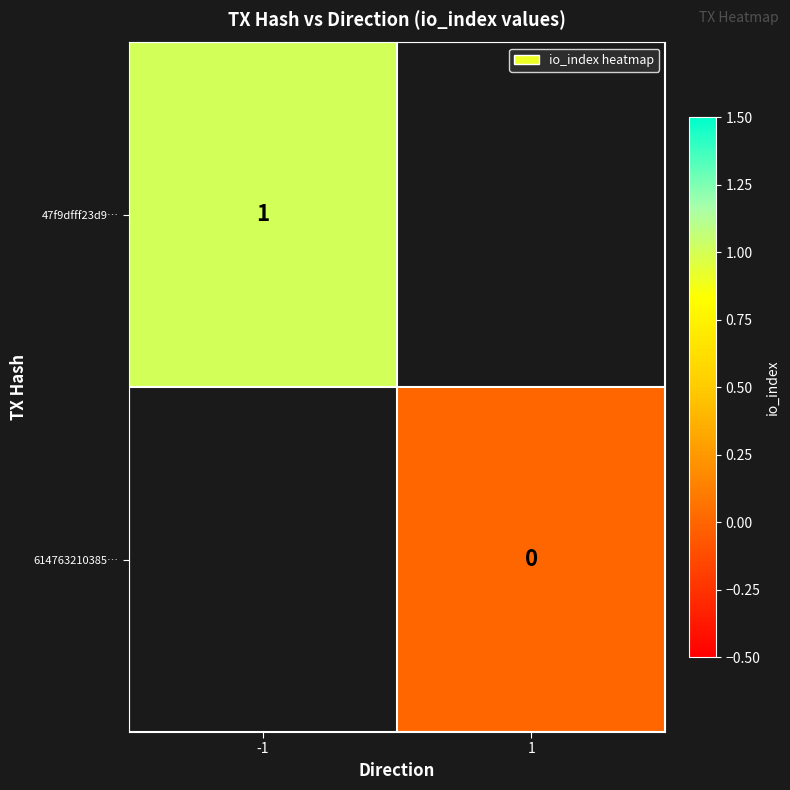

True or false: 47f9dfff23d9… has a value of 1 at -1.

True